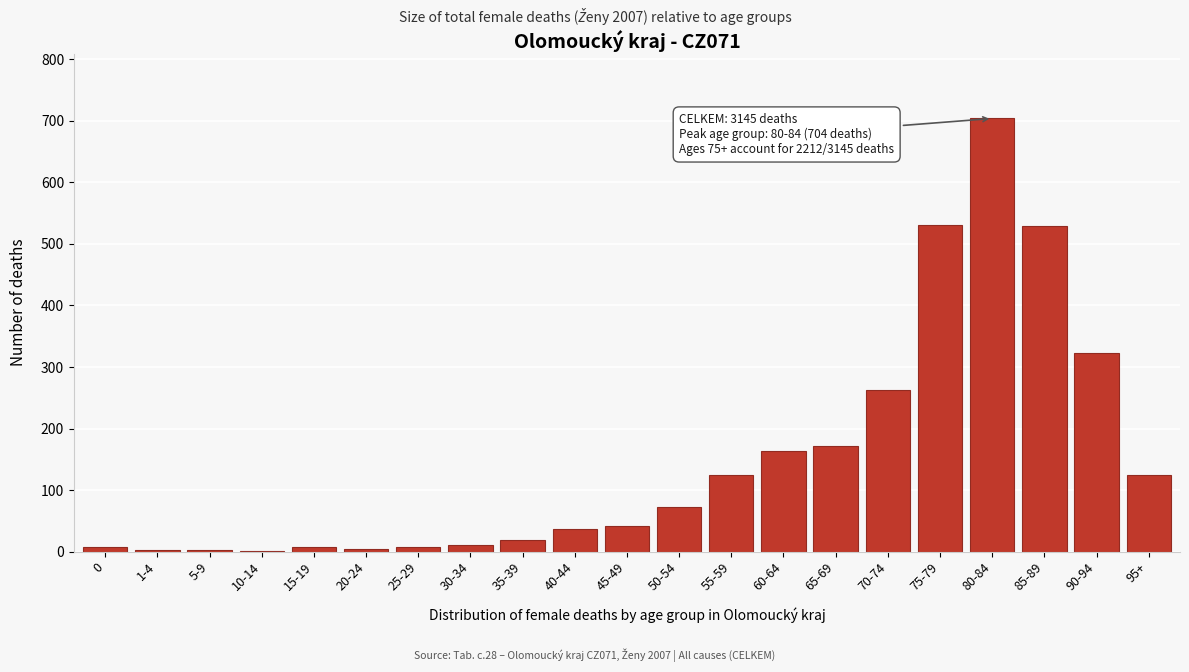

What is the sum of all values?

3145